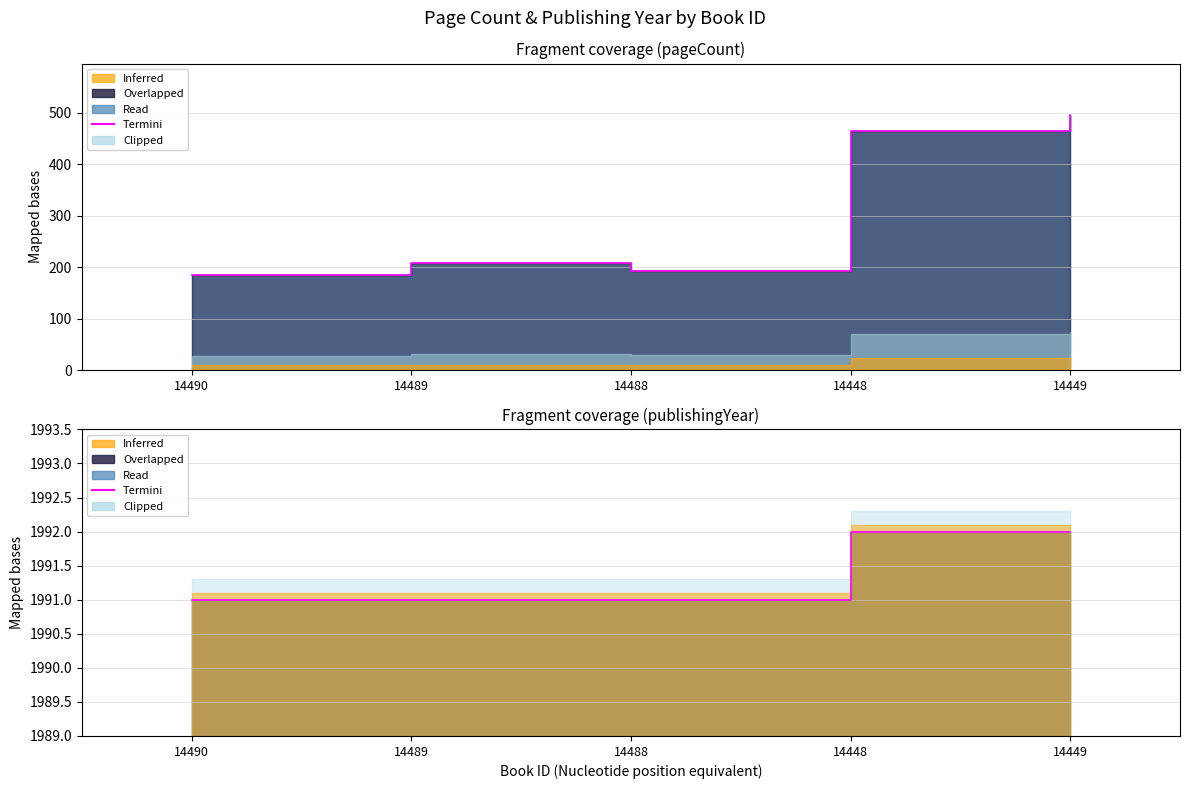

True or false: there are more than 1 points higher than both neighbors.

False